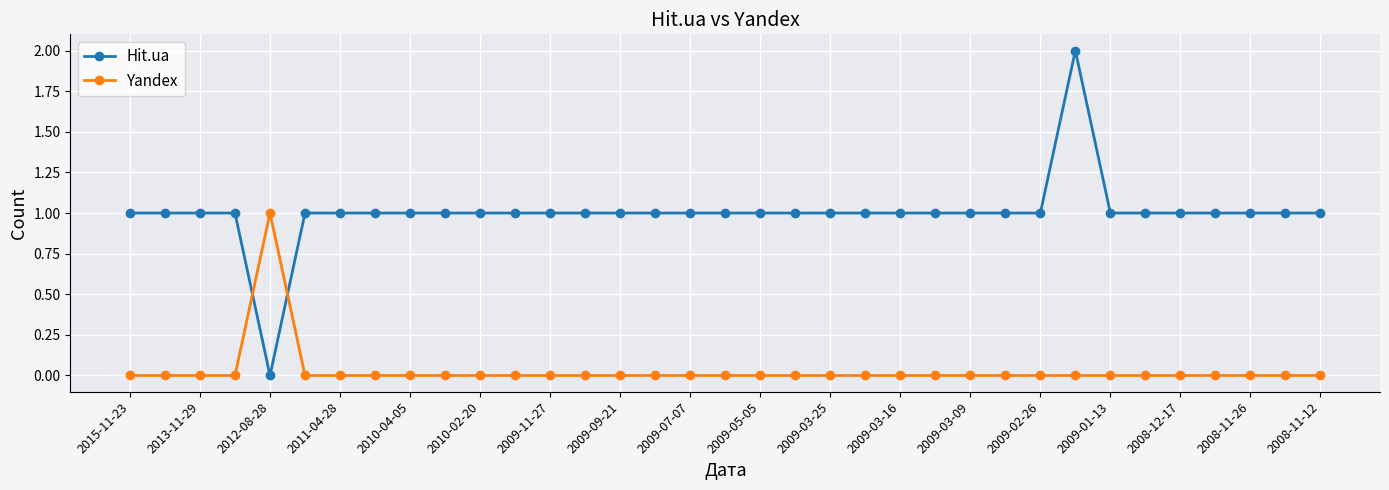

What are all the series names shown in the legend?

Hit.ua, Yandex